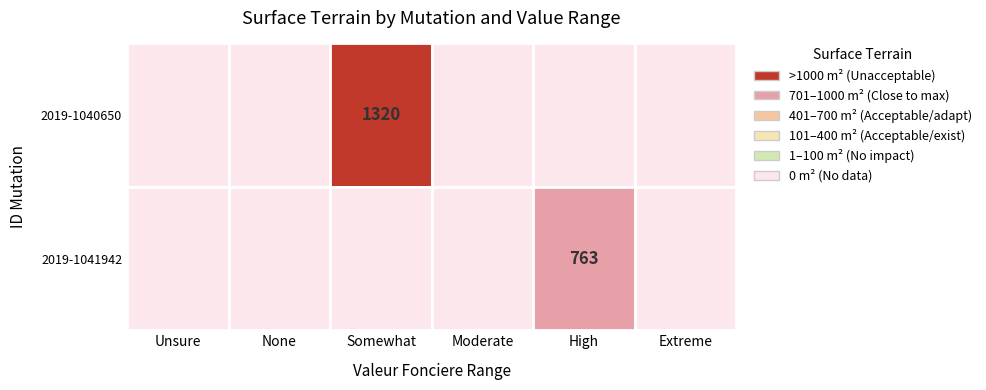

Which series has the widest spread of values?

2019-1040650